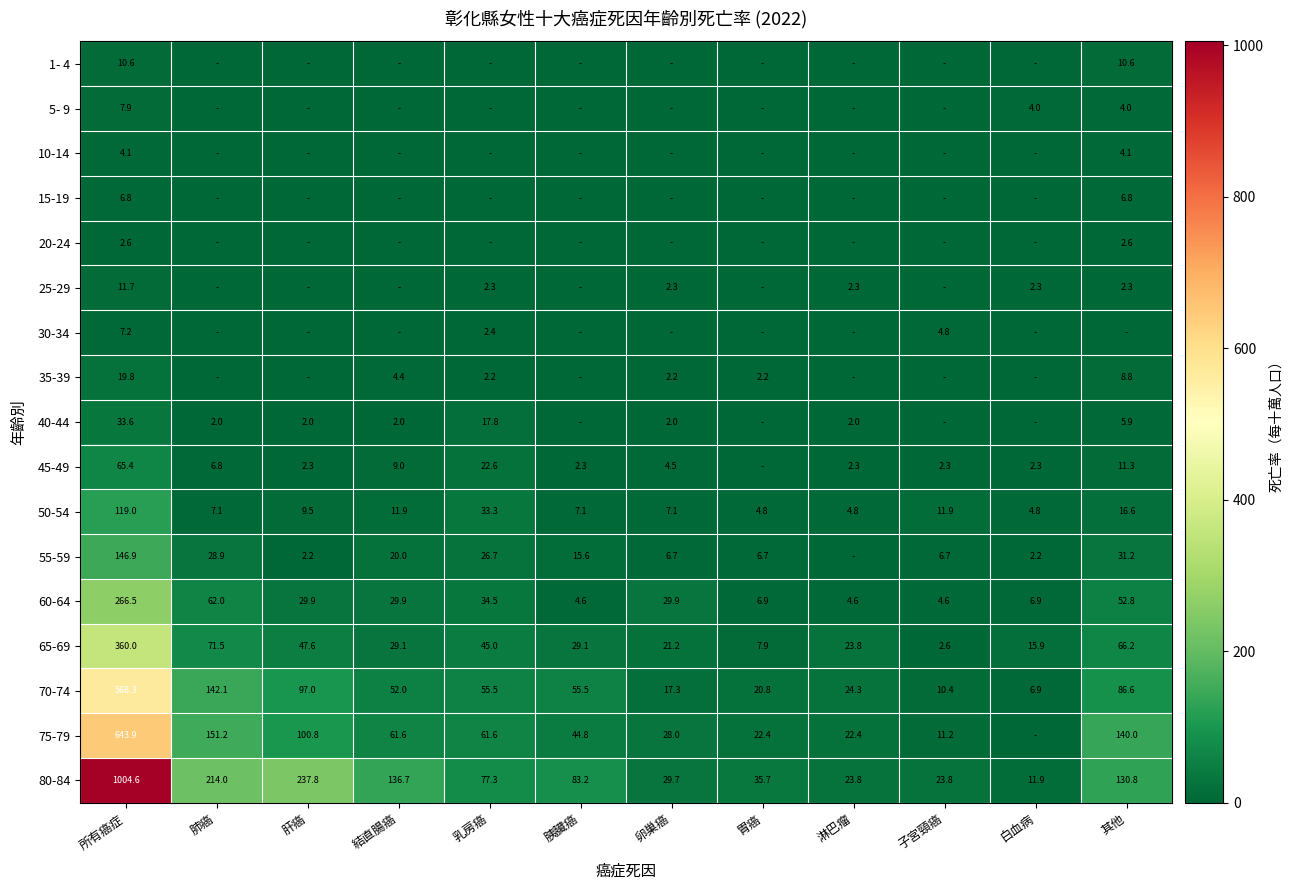

What is the spread (max minus min) of values at 肺癌?

214.0